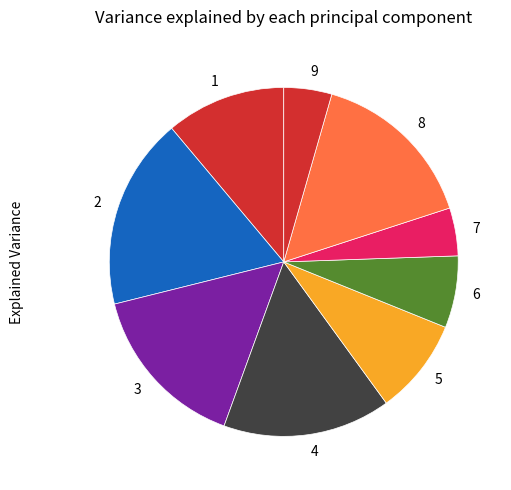

Is there a majority slice in this chart?

No